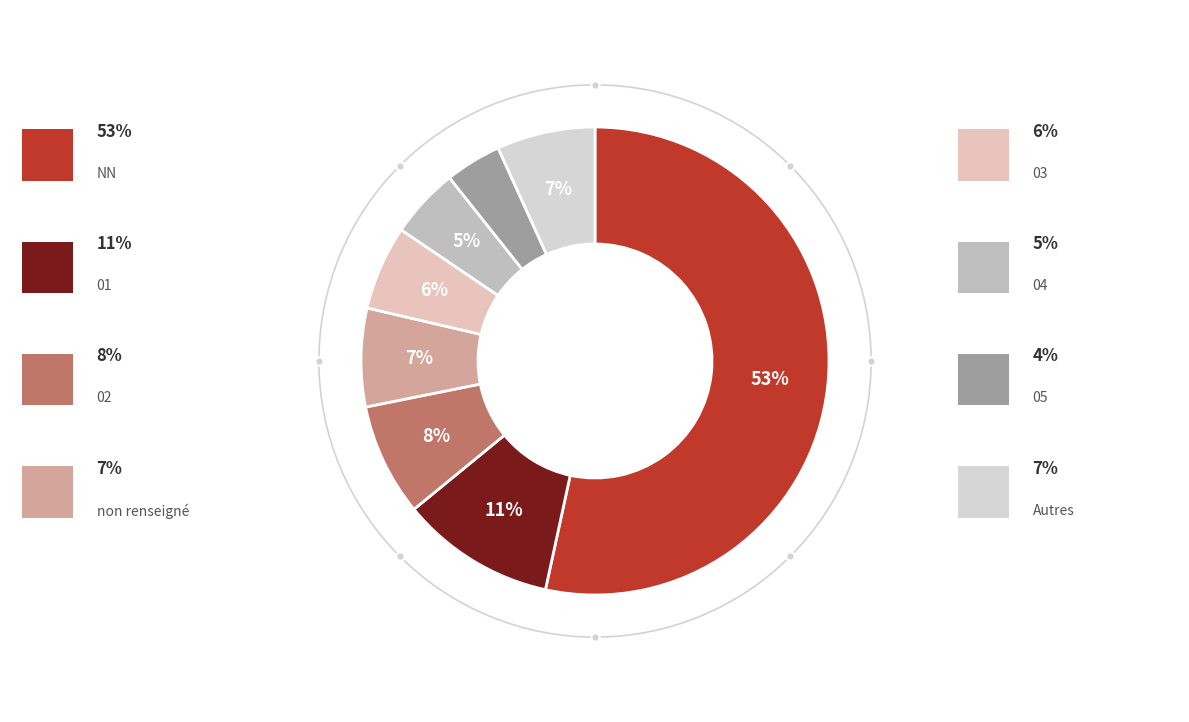

How many slices are in this pie chart?

8